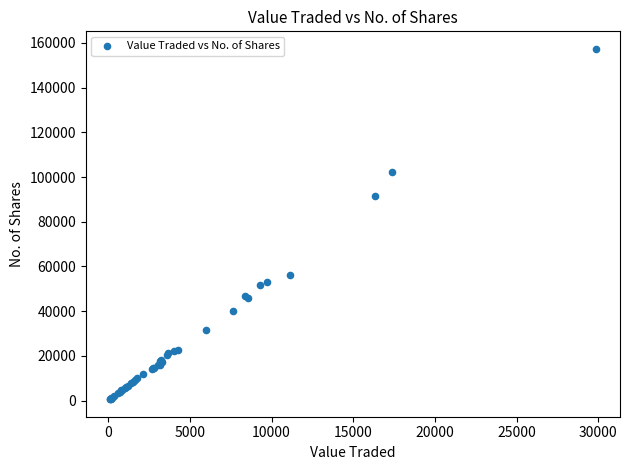

What Y value in the scatter plot is closest to 78979?

91601